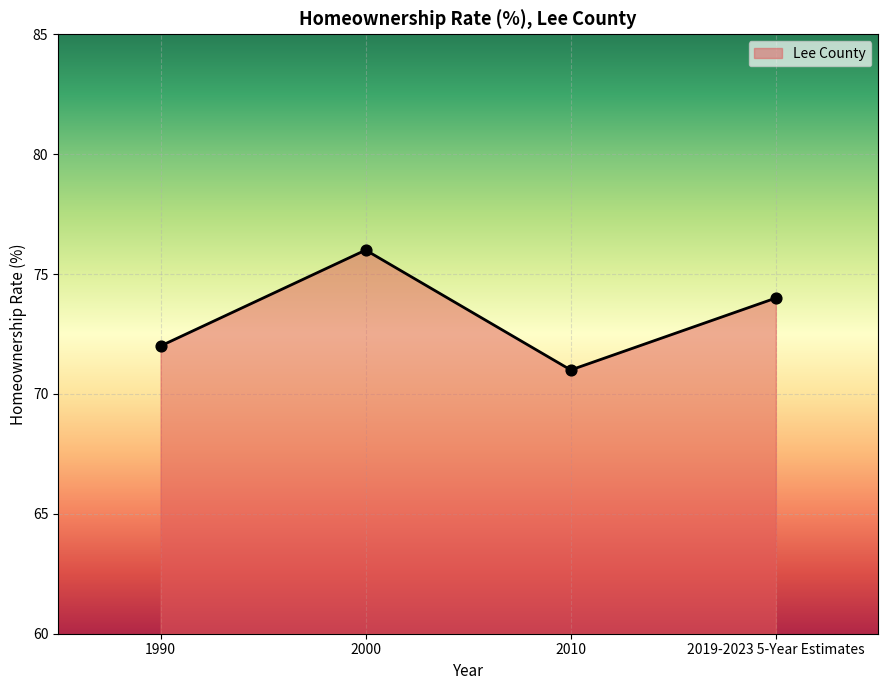

What is the change in value from 2010 to 2019-2023 5-Year Estimates?

+3